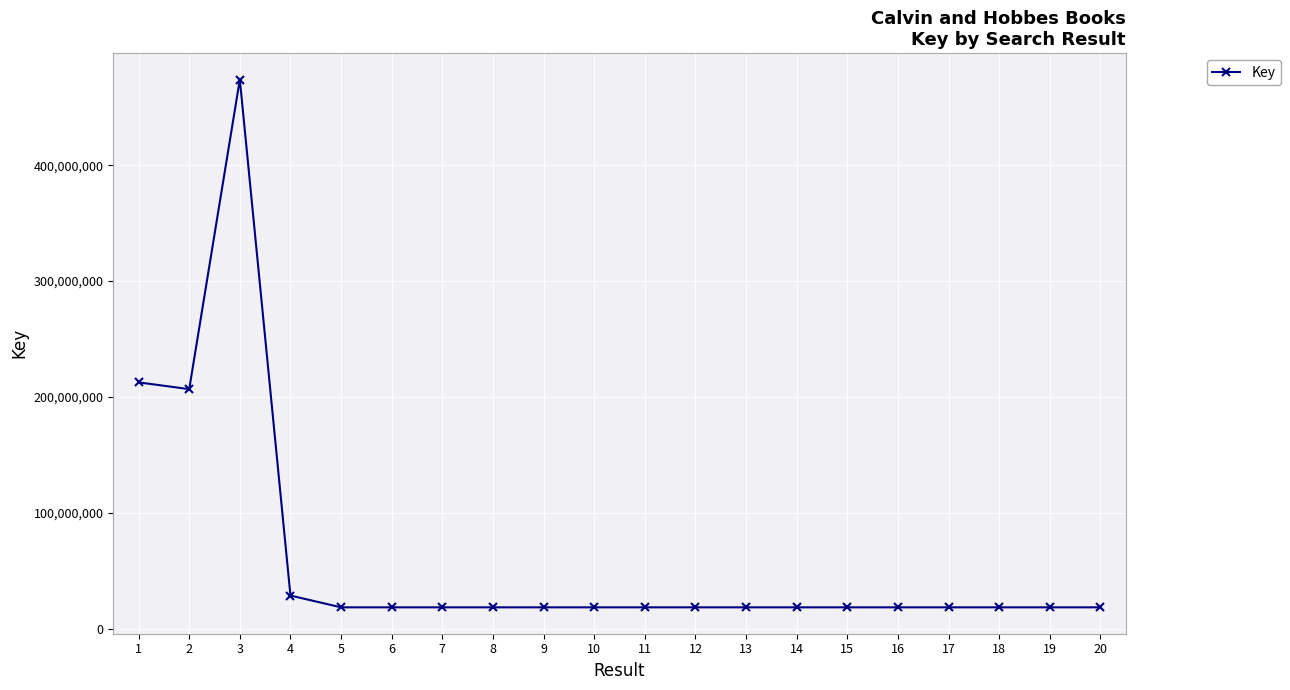

What is the smallest value displayed?

18321967